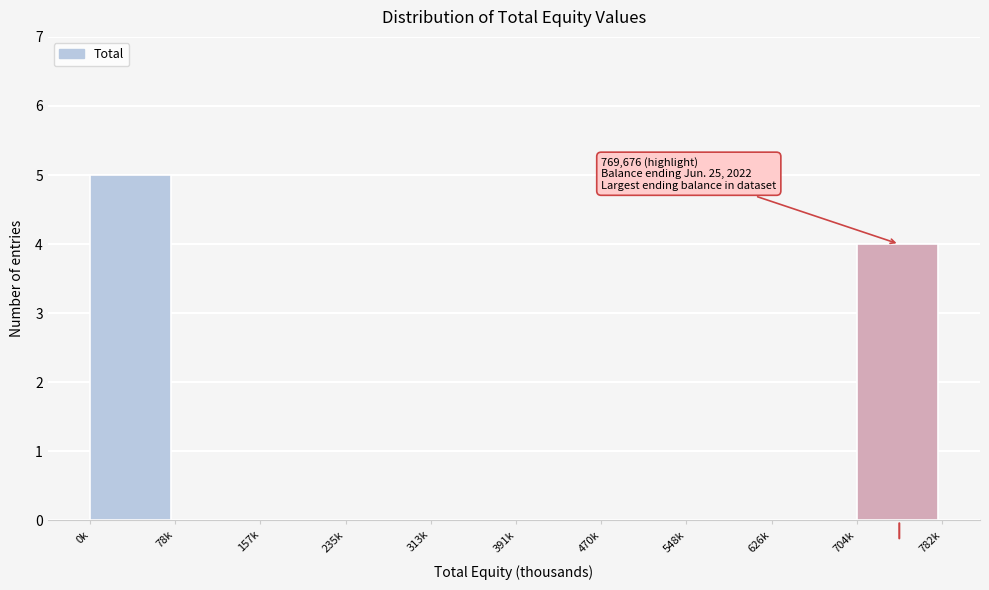

Reading right to left, transcribe all the data shown in this chart.

704k=4	626k=0	548k=0	470k=0	391k=0	313k=0	235k=0	157k=0	78k=0	0k=5